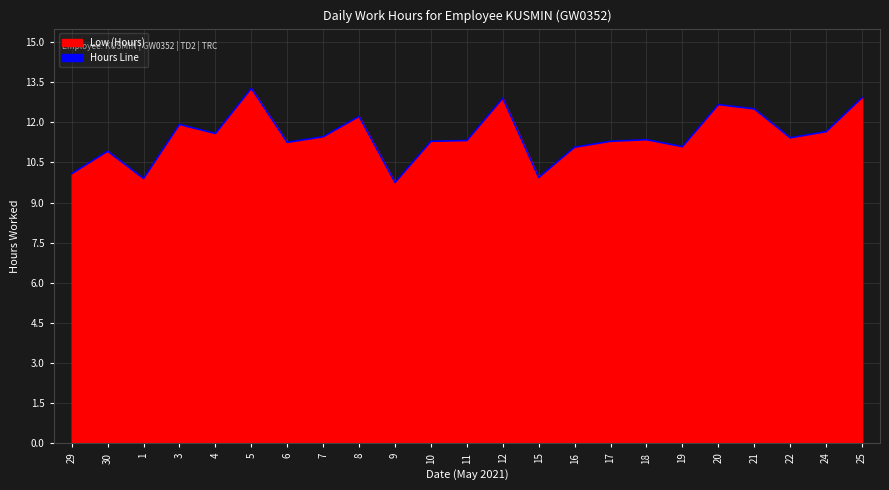

How many data points are less than 11?

5